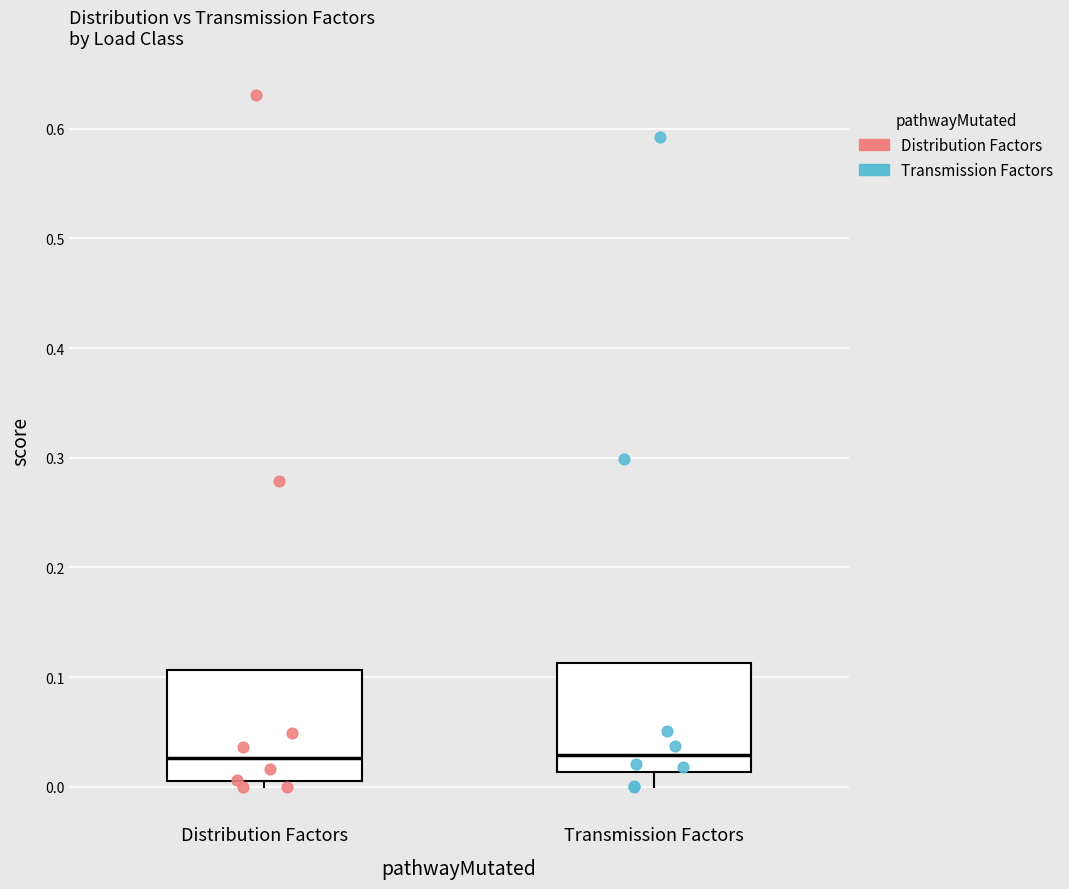

Reading left to right, transcribe this box plot: for each box, give where its median line is, the range the box spans, and where its two whiskers end, as read against the y-axis. The values are not printed on the chart, so give them approximately, as read against the axis.

Distribution Factors: median 0.03, box 0.00 to 0.11, whiskers 0.00 (just below the box's lower edge) to 0.11
Transmission Factors: median 0.03, box 0.01 to 0.11, whiskers 0.00 to 0.11